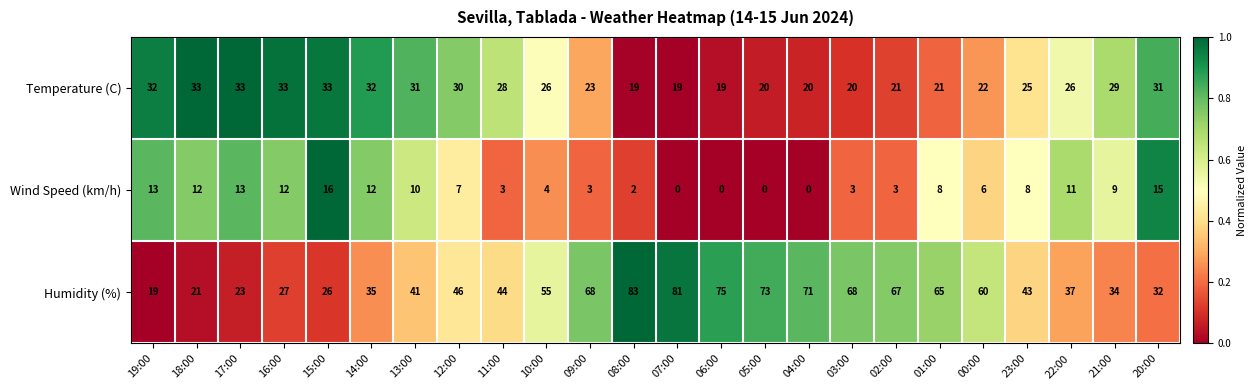

The value of Humidity (%) at 02:00 is 67. True or false?

True